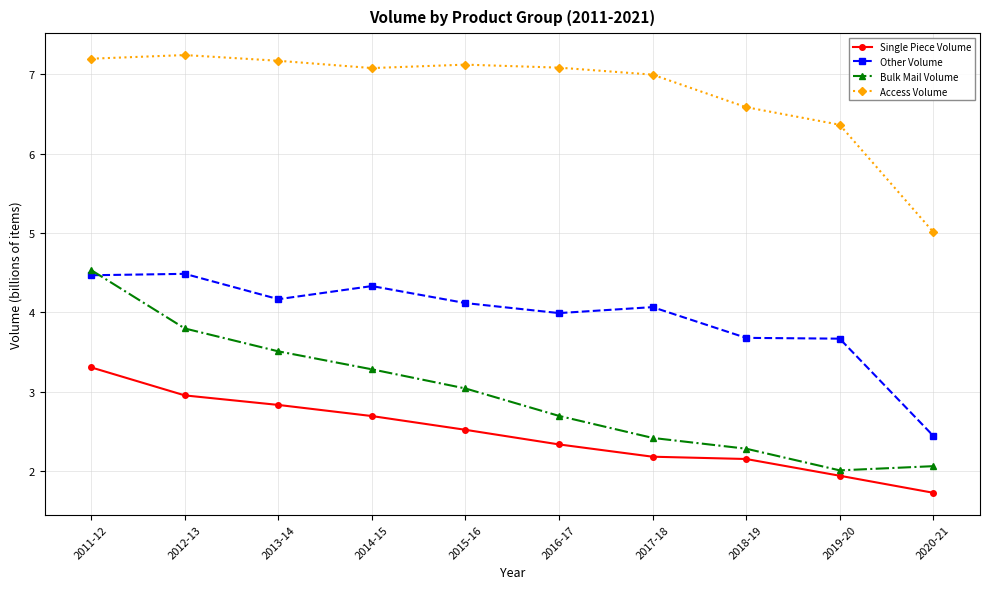

Reading left to right, extract all data points from this chart.

Single Piece Volume: 2011-12=3.3	2012-13=3.0	2013-14=2.8	2014-15=2.7	2015-16=2.5	2016-17=2.3	2017-18=2.2	2018-19=2.2	2019-20=1.9	2020-21=1.7
Other Volume: 2011-12=4.5	2012-13=4.5	2013-14=4.2	2014-15=4.3	2015-16=4.1	2016-17=4.0	2017-18=4.1	2018-19=3.7	2019-20=3.7	2020-21=2.4
Bulk Mail Volume: 2011-12=4.5	2012-13=3.8	2013-14=3.5	2014-15=3.3	2015-16=3.0	2016-17=2.7	2017-18=2.4	2018-19=2.3	2019-20=2.0	2020-21=2.1
Access Volume: 2011-12=7.2	2012-13=7.2	2013-14=7.2	2014-15=7.1	2015-16=7.1	2016-17=7.1	2017-18=7.0	2018-19=6.6	2019-20=6.4	2020-21=5.0